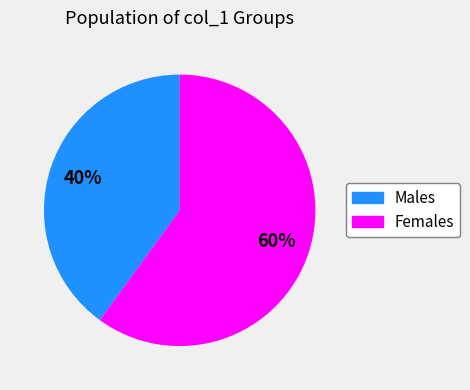

What percentage is the Males slice, to the nearest percent?

40%